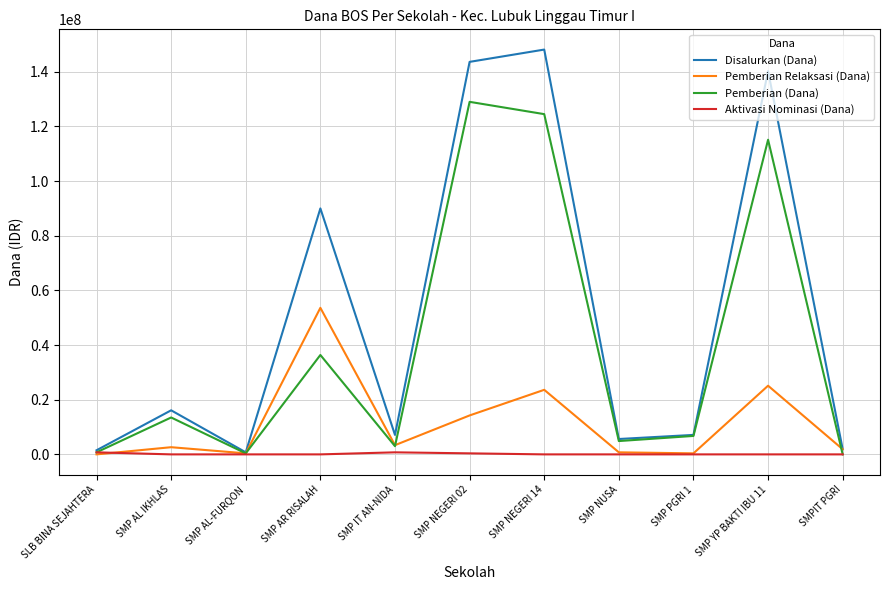

What is the average value of the Pemberian (Dana) series?

39477273